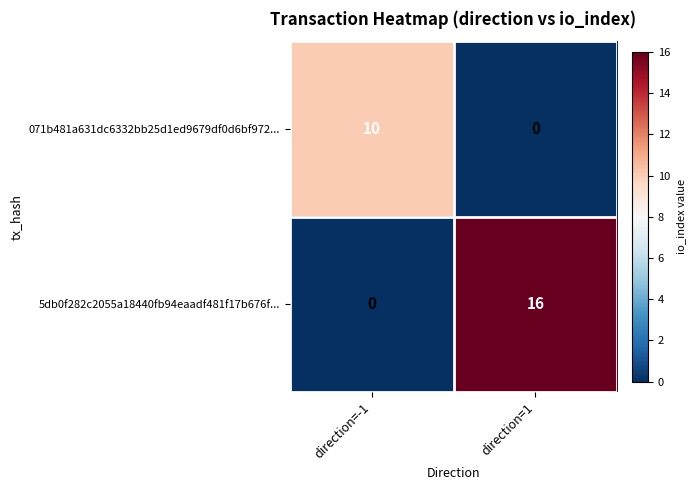

Where is 5db0f282c2055a18440fb94eaadf481f17b676f... nearest to the value 8?

direction=-1